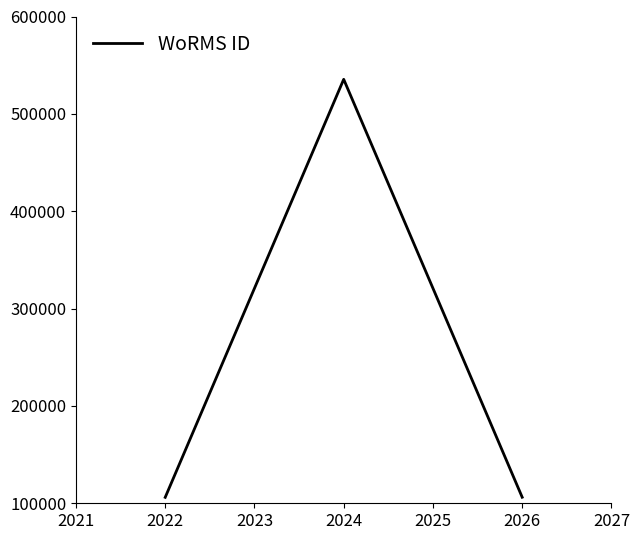

At which label does the data first exceed 106215?

2024